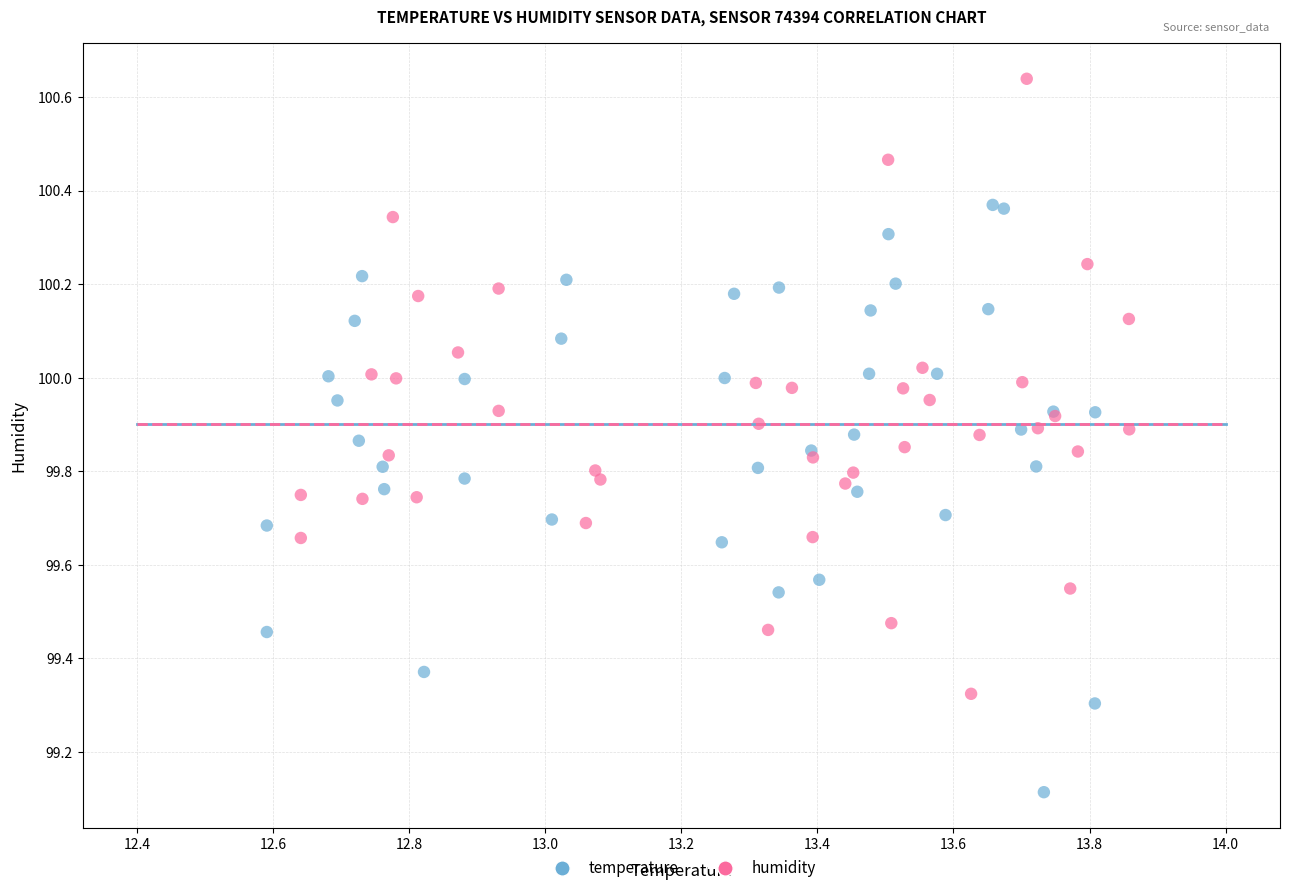

Which series contains the lowest Y value?

temperature